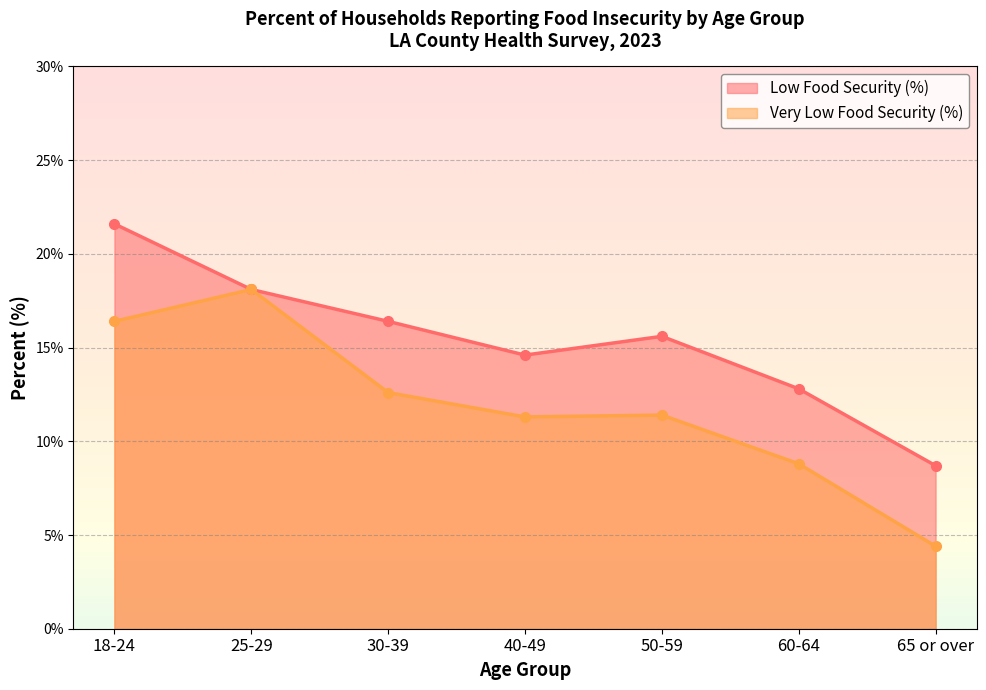

What are all the series names shown in the legend?

Low Food Security (%), Very Low Food Security (%)